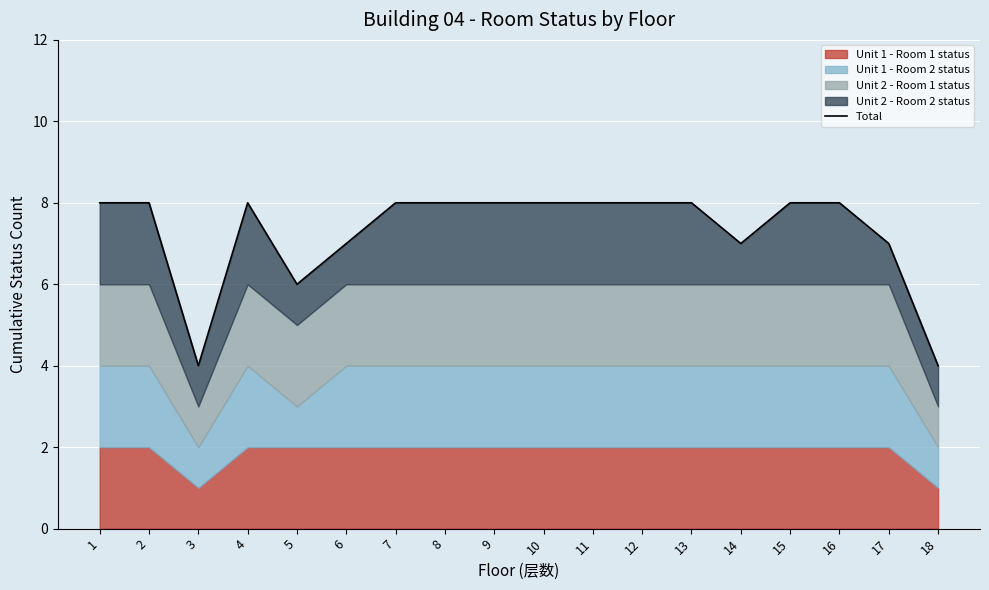

What is the difference between the values at 17 and 16?

1